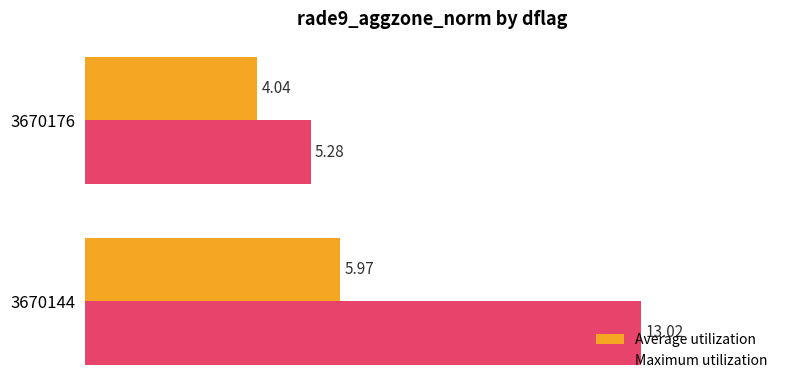

What is the total value across all series at 3670176?

9.3